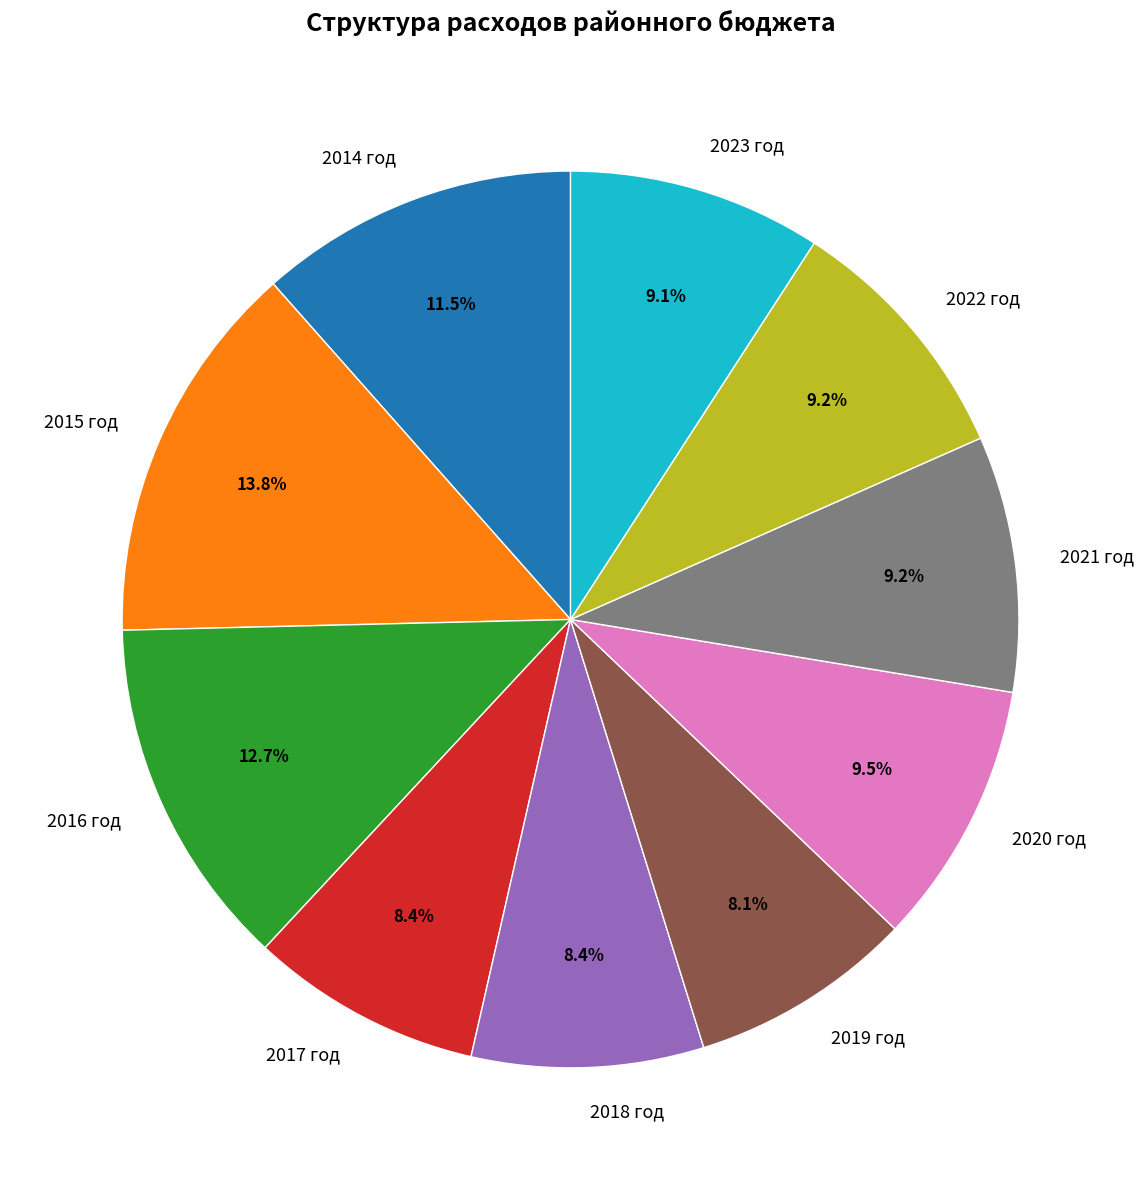

The 2014 год slice represents 1% of the pie. True or false?

False